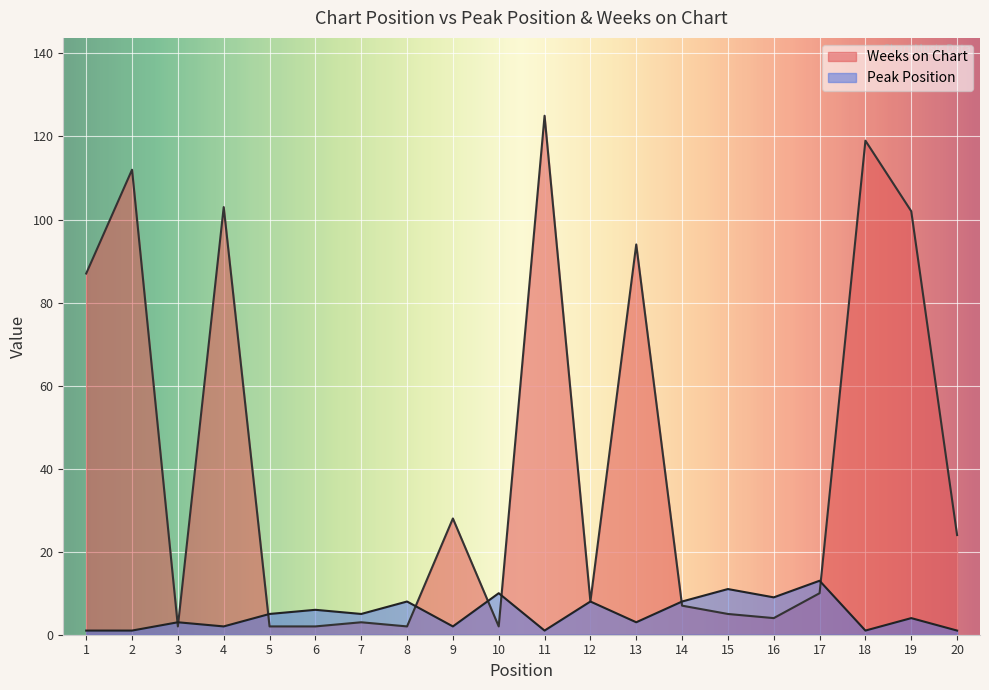

After their last crossing, which series has the higher values: Peak Position or Weeks on Chart?

Weeks on Chart